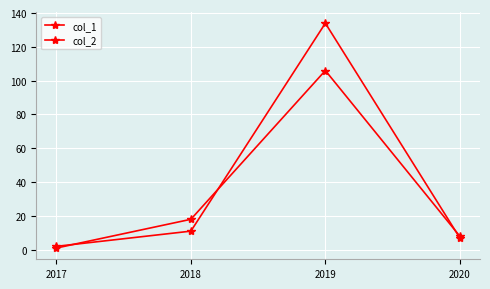

What is the difference between the col_1 values at 2019 and 2020?

98